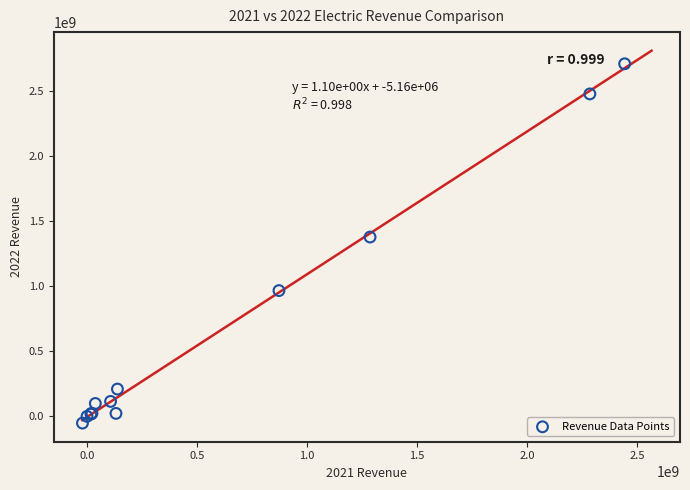

What Y value in the scatter plot is closest to 1327383581?

1376502376.2